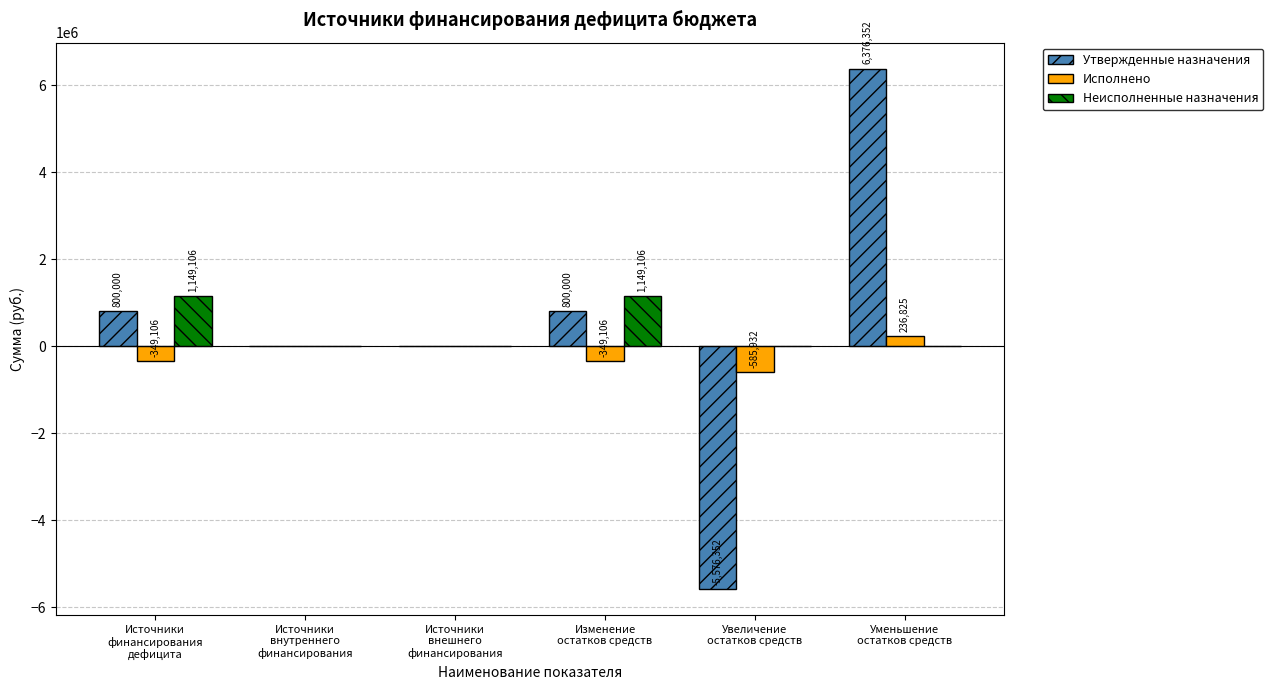

What is the sum of all Неисполненные назначения values?

2298212.7